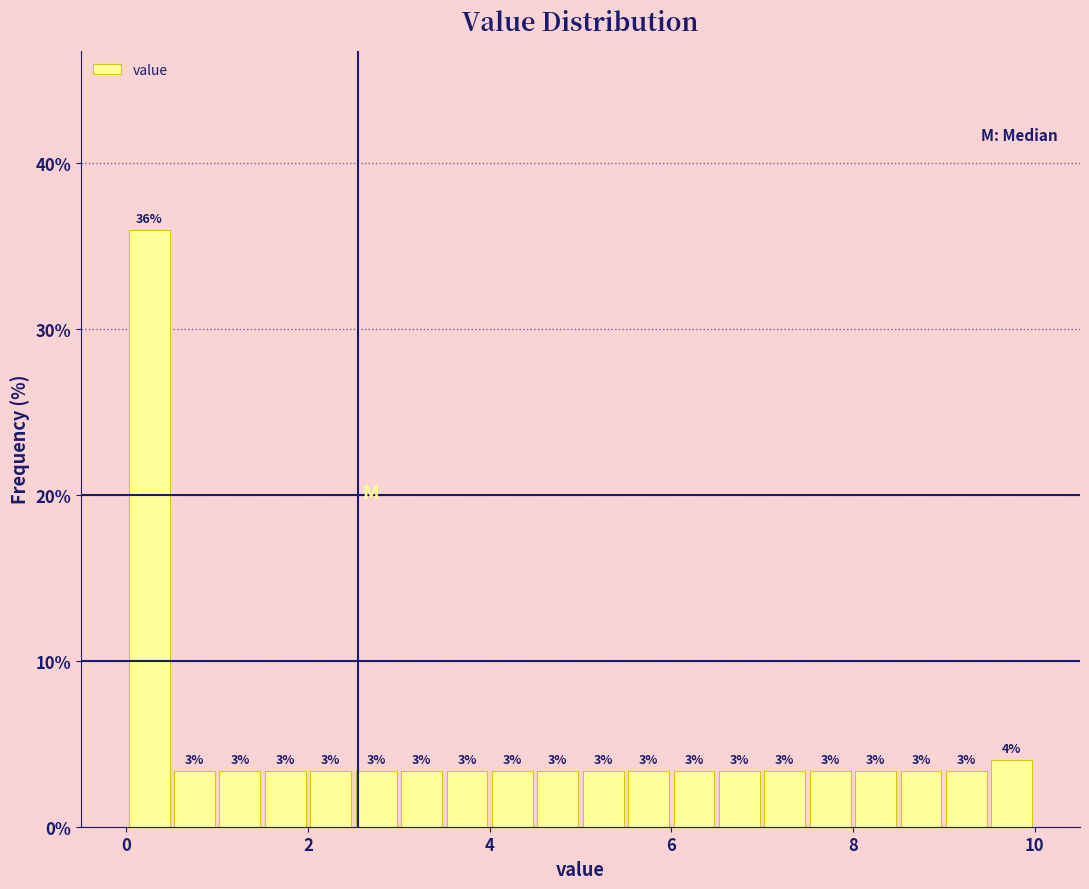

Around what value on the x-axis is the tallest bar? Give the approximate position of its centre, as read against the axis.

0.2